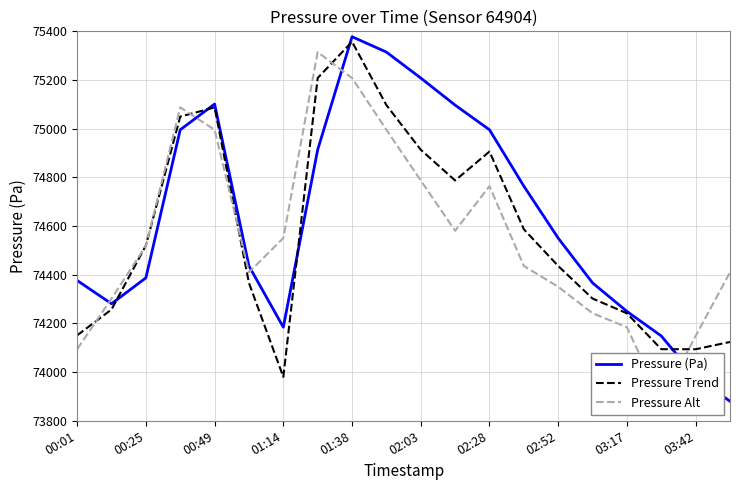

Which series has the widest spread of values?

Pressure (Pa)